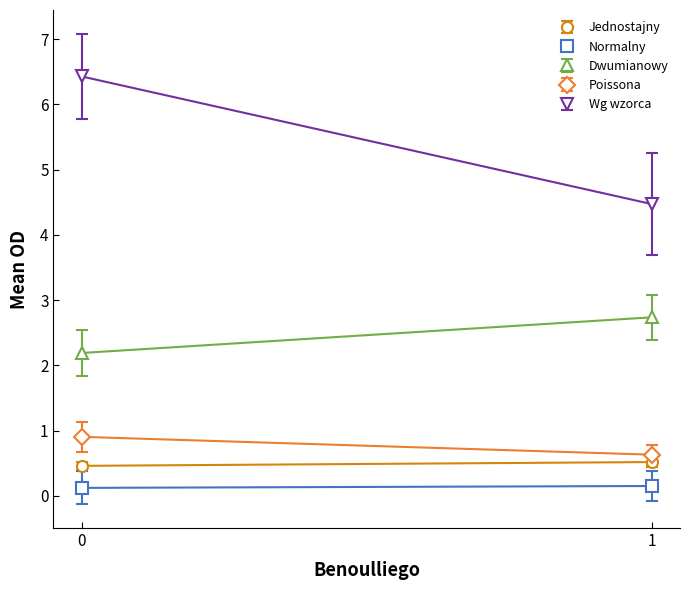

True or false: Jednostajny and Wg wzorca cross at least once.

False